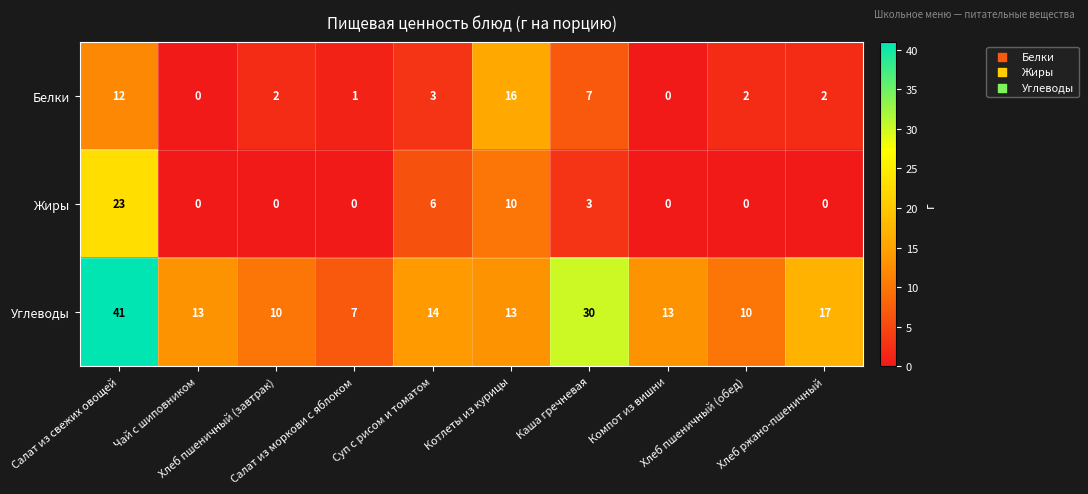

What is the greatest value displayed?

41